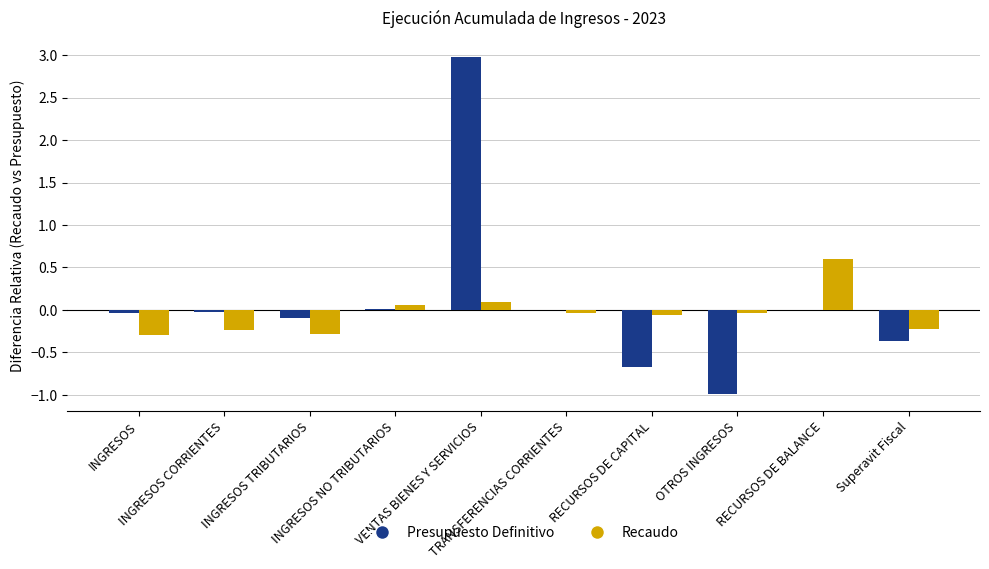

How many series are shown in this chart?

2